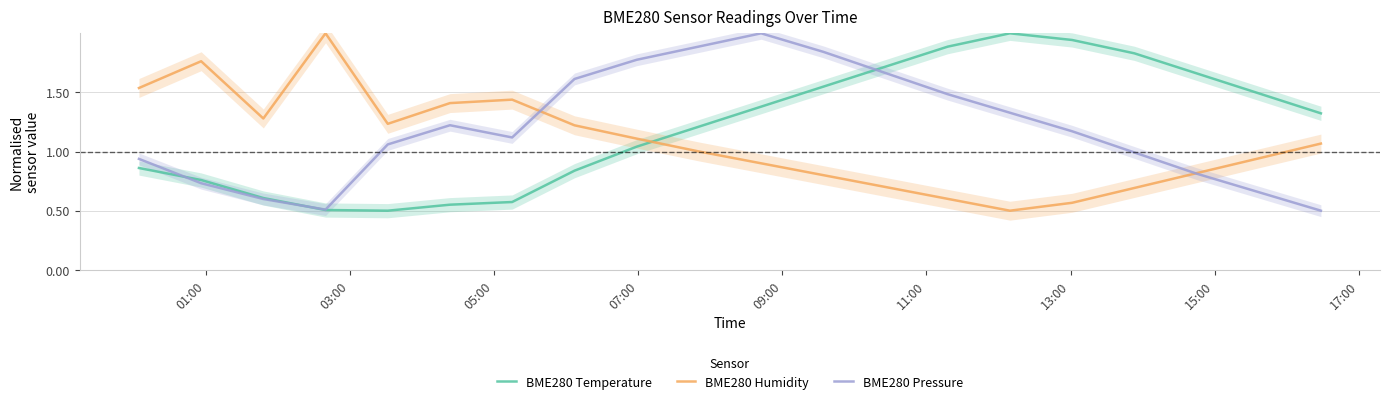

What are all the series names shown in the legend?

BME280 Temperature, BME280 Humidity, BME280 Pressure